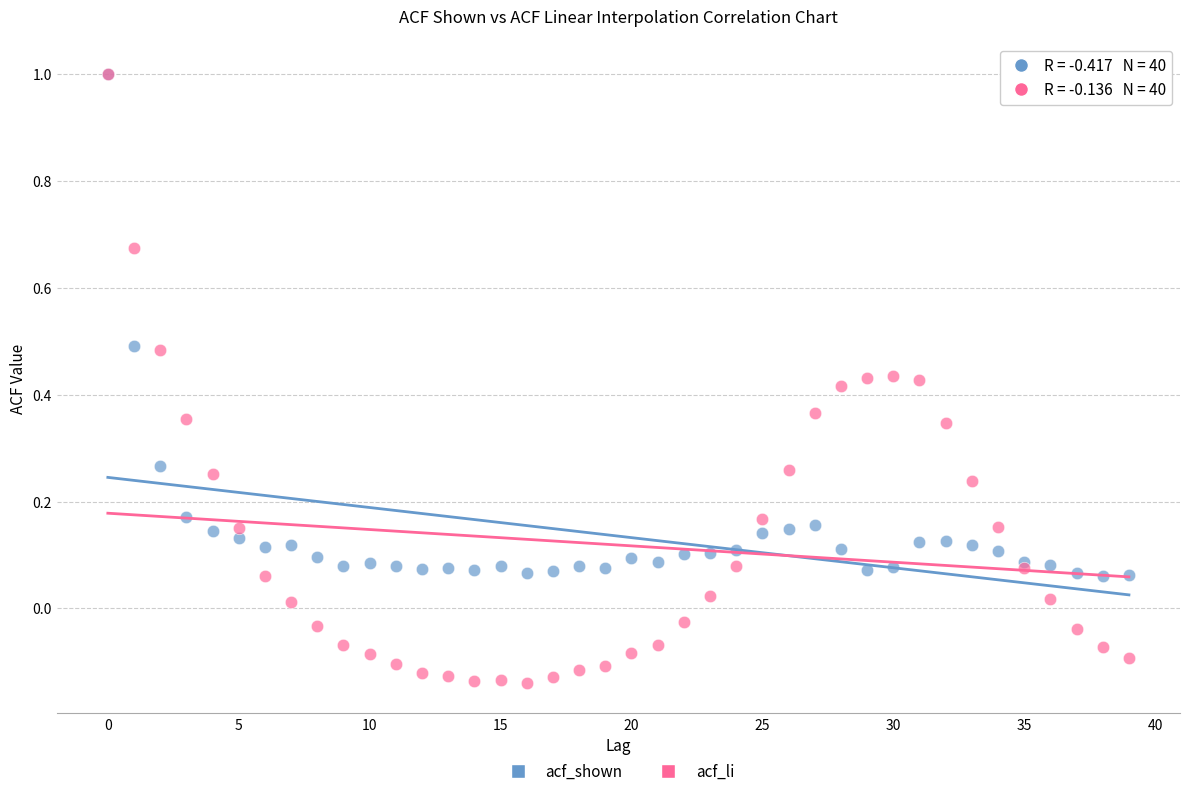

What are all the series names shown in the legend?

acf_shown, acf_li